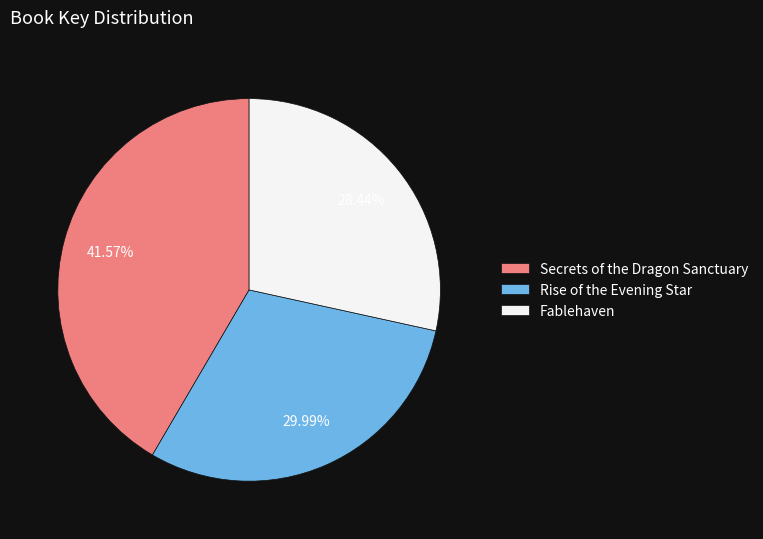

Is it true that Fablehaven is 28% of the pie?

True